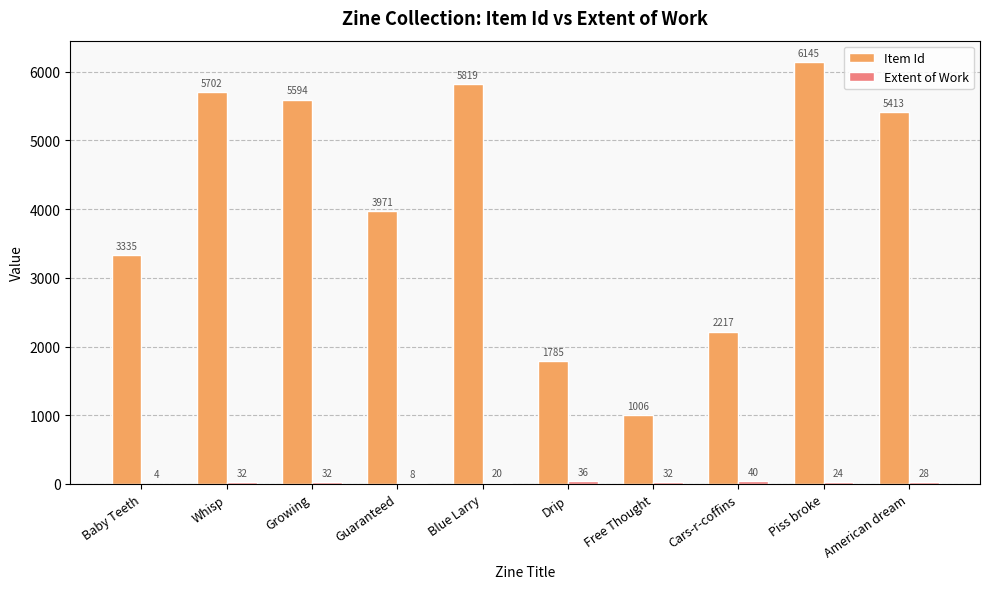

What is the sum of the Item Id values at Guaranteed and American dream?

9384